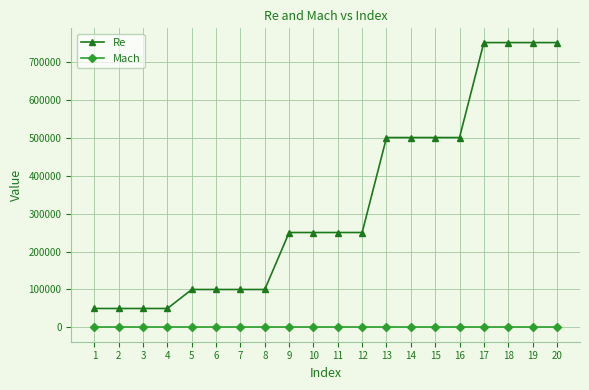

Between 1 and 14, which series saw the biggest shift?

Re